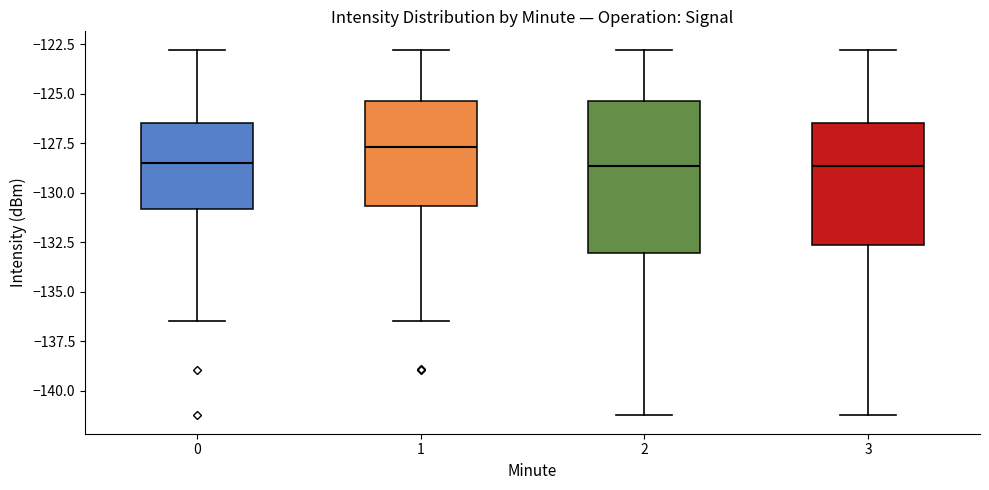

Where does the lower whisker of the box at x = 0 end on the y-axis? The values are not printed on the chart, so give them approximately, as read against the axis.

-136.5